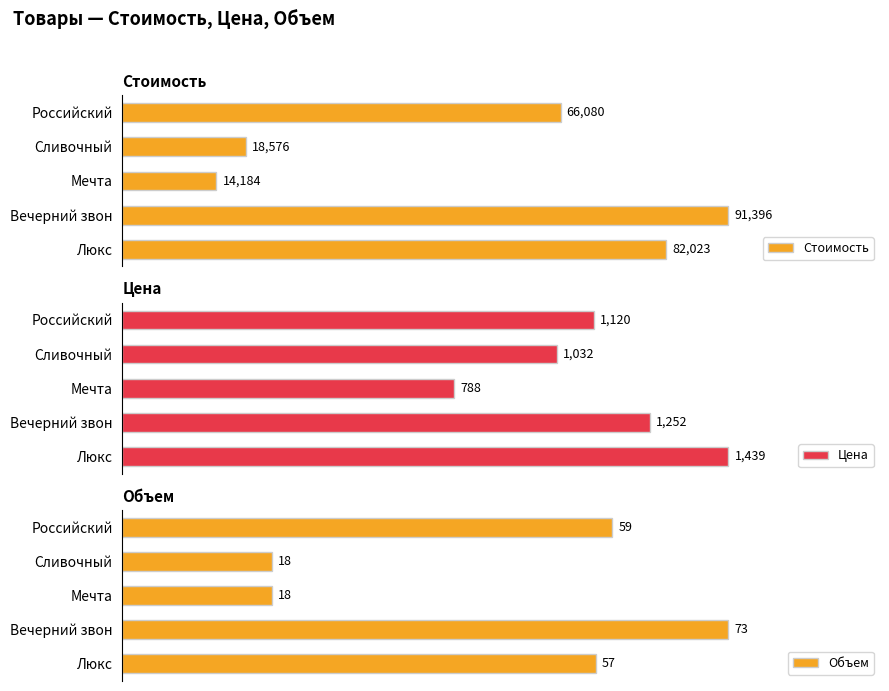

At which label is Цена closest to 1113?

Российский